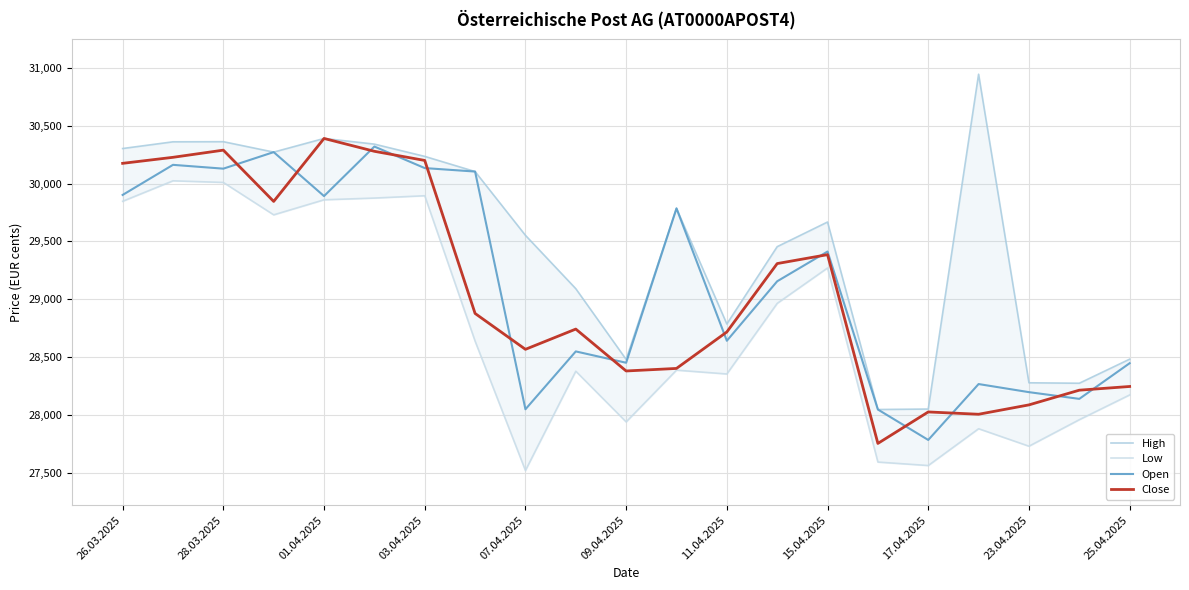

Is it true that Close equals 19541 at 25.04.2025?

False